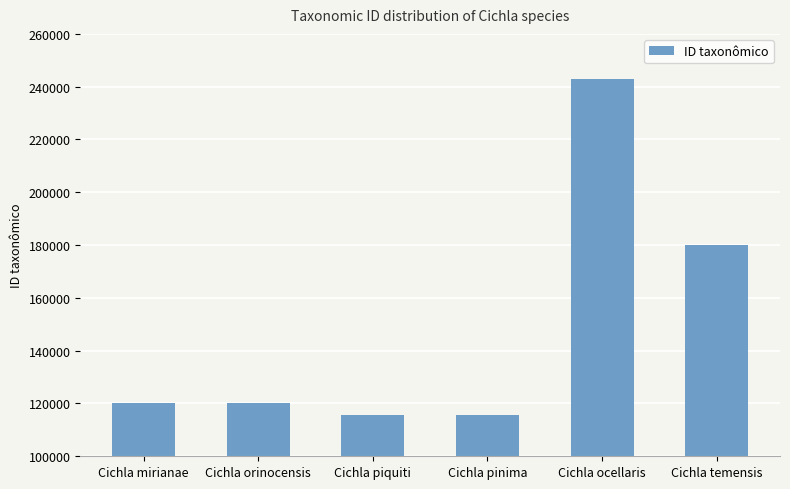

What is the sum of the values at Cichla temensis and Cichla piquiti?

295777